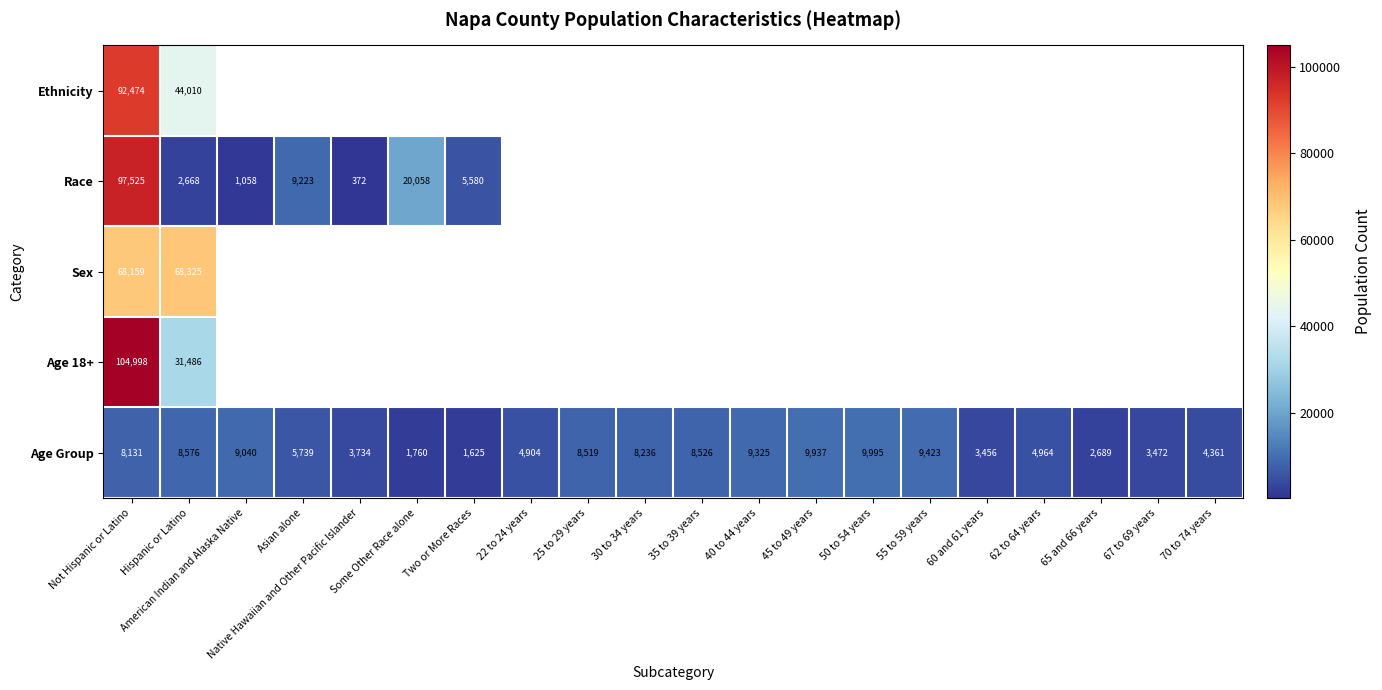

Where is Age Group nearest to the value 5810?

Asian alone